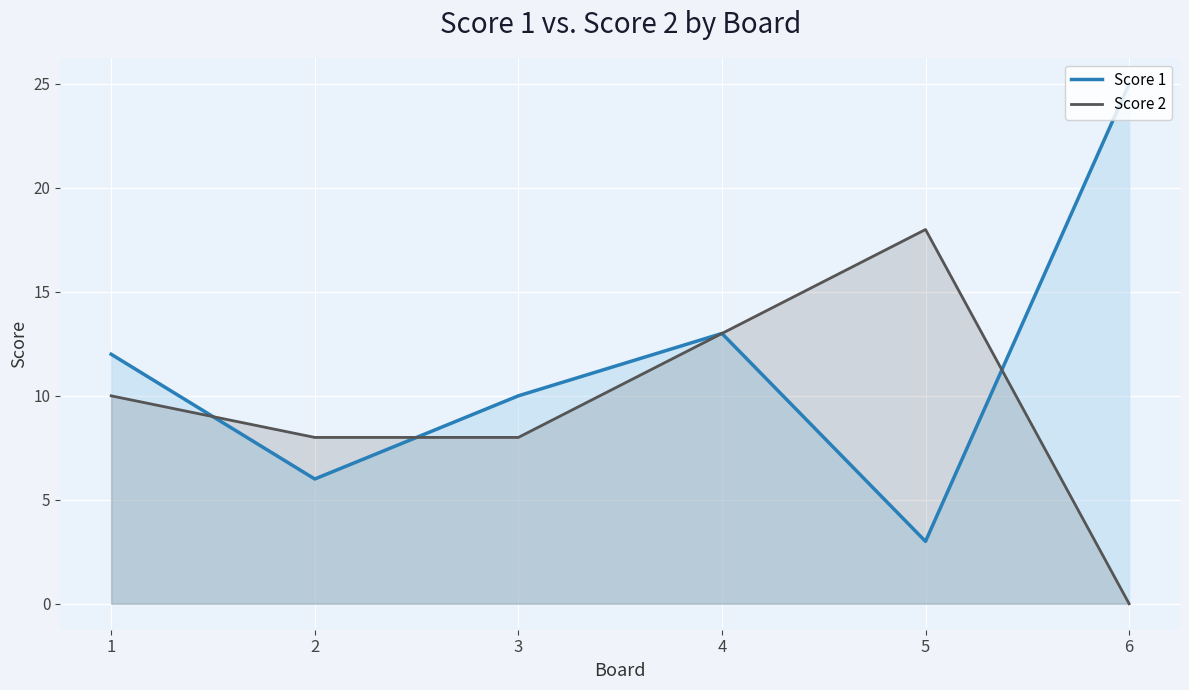

Is it true that Score 2 equals 10 at 1?

True